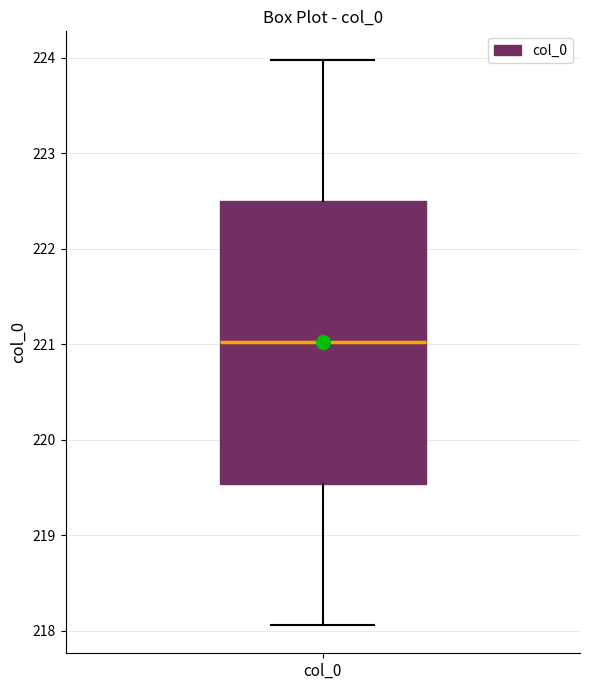

Read this box plot against the y-axis: the position of the median line, the range covered by the box, and the ends of both whiskers. The values are not printed on the chart, so give them approximately, as read against the axis.

median 221.0, box 219.5 to 222.5, whiskers 218.1 to 224.0